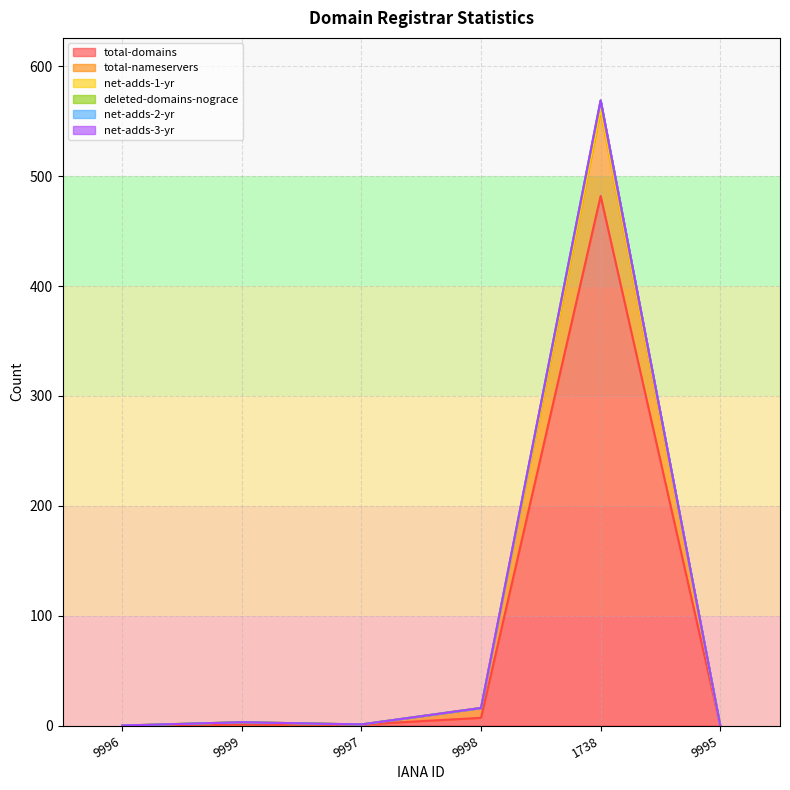

What is the sum of all total-domains values?

491